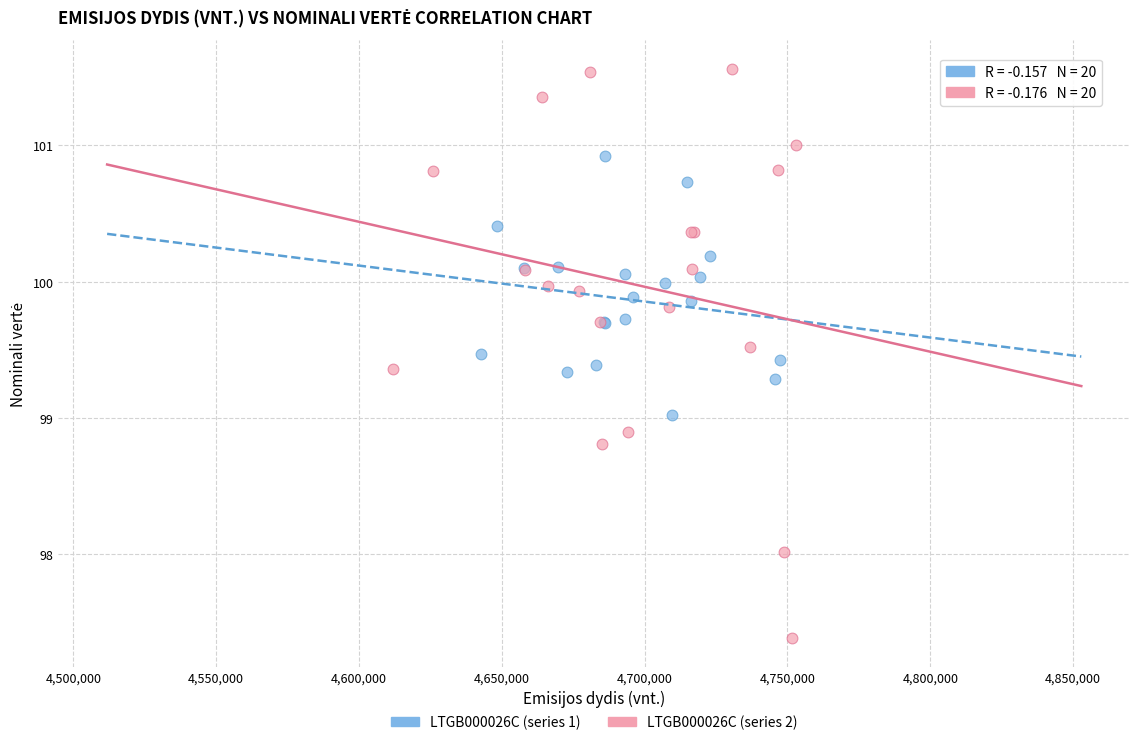

Which series has the largest Y range (max minus min)?

LTGB000026C (series 2)